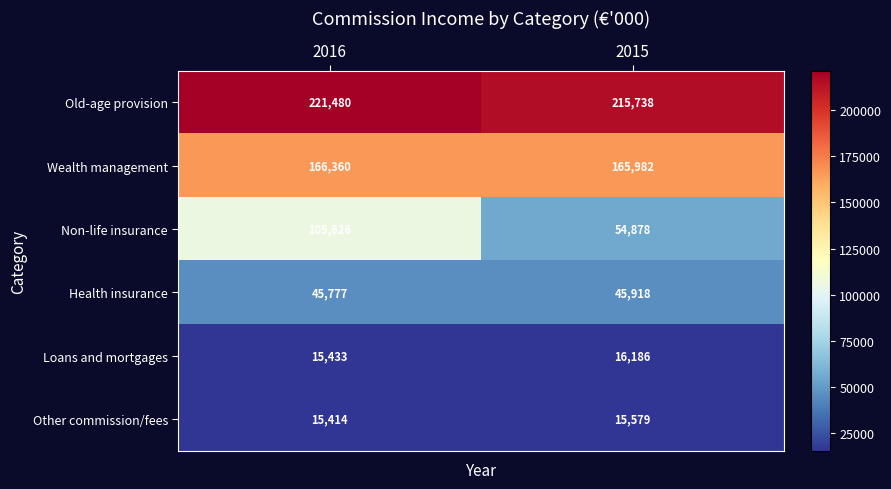

Count the number of categories in the chart.

2